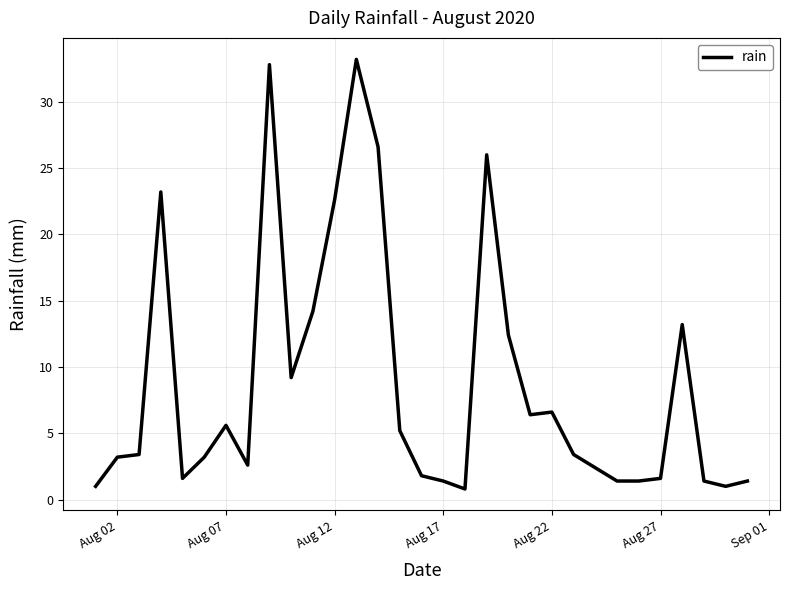

What is the greatest value displayed?

33.2